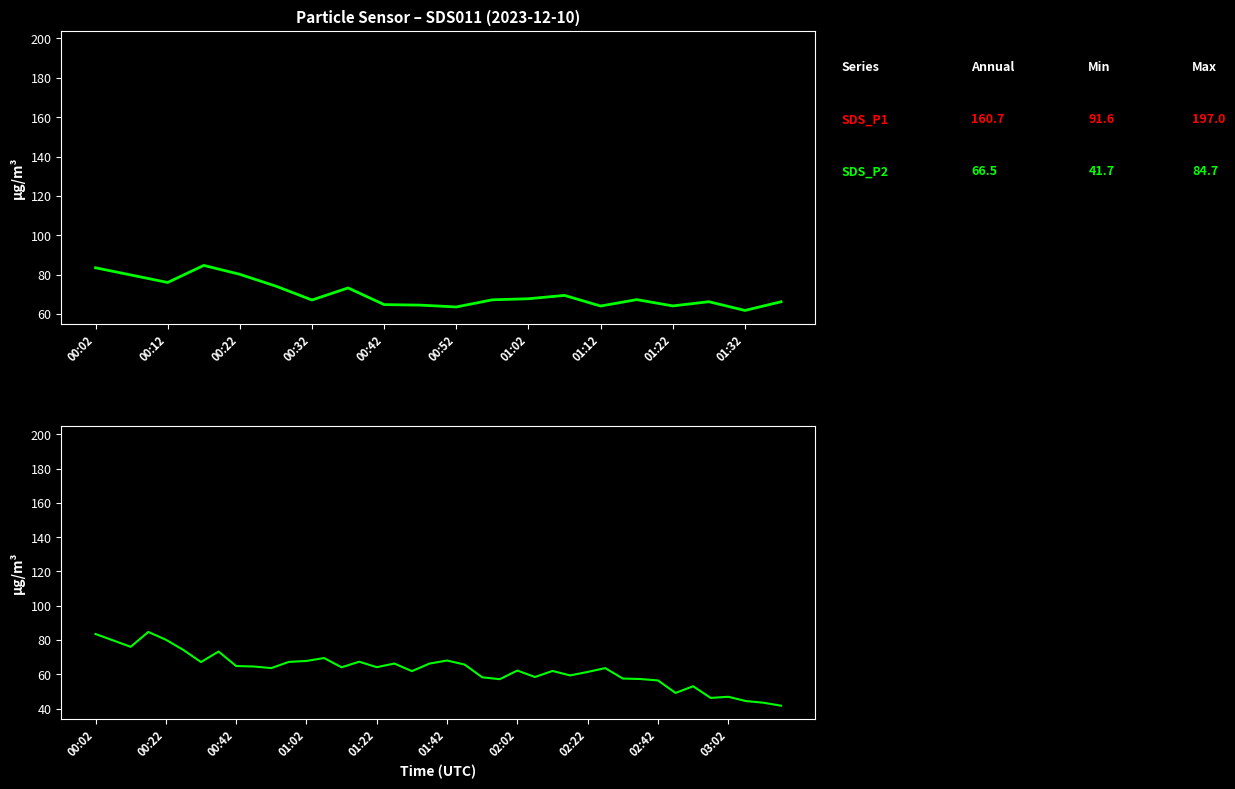

The value of SDS_P2 at 01:02 is 67.1. True or false?

True